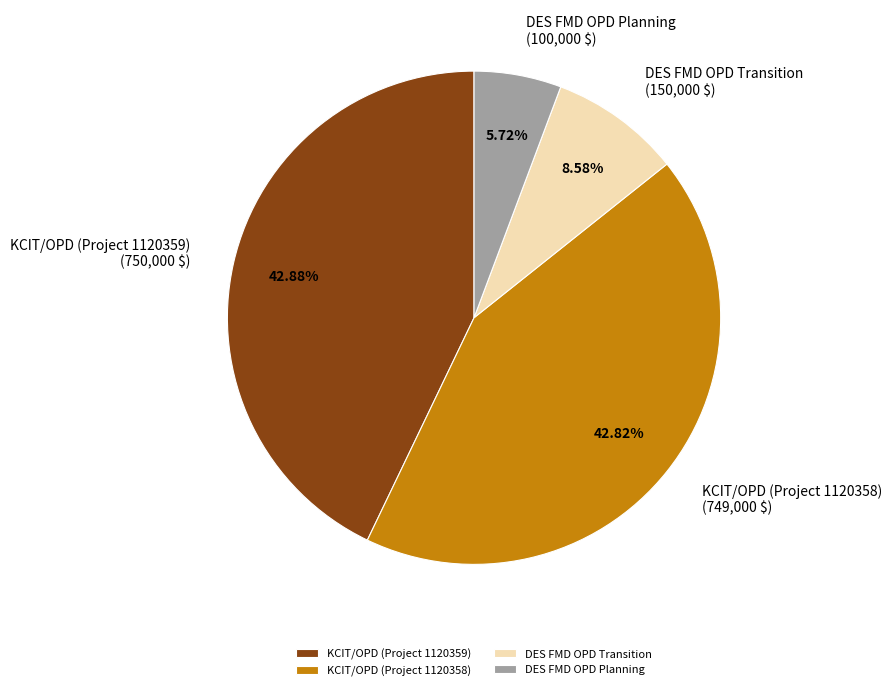

True or false: KCIT/OPD (Project 1120359) accounts for 48% of the total.

False